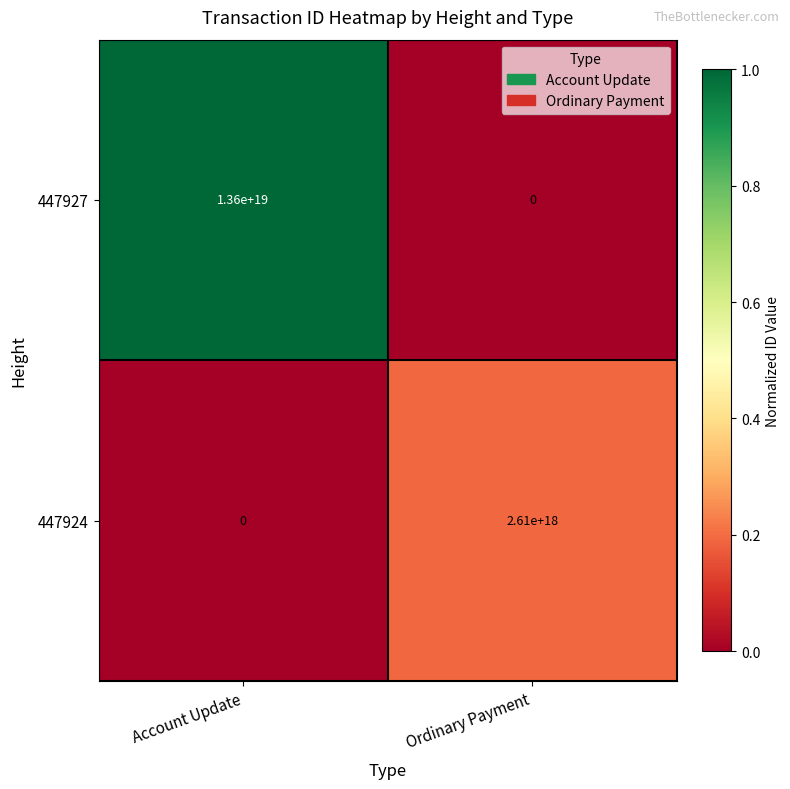

Which series has the largest range (max minus min)?

447927